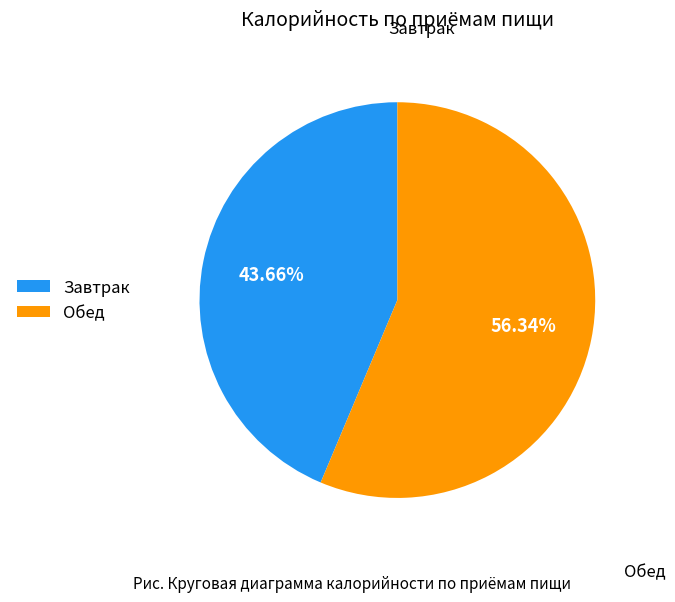

Which slice is the largest?

Обед